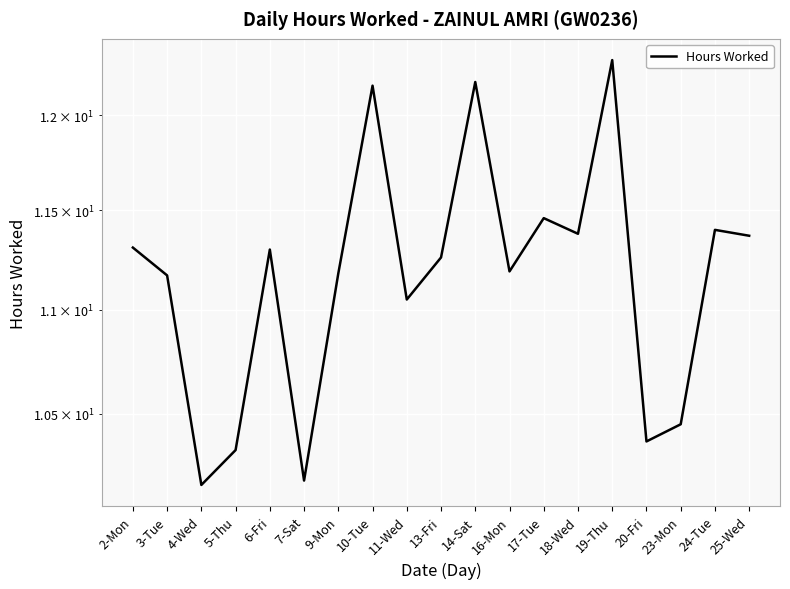

List the labels in order of value, smallest first.

4-Wed, 7-Sat, 5-Thu, 20-Fri, 23-Mon, 11-Wed, 3-Tue, 9-Mon, 16-Mon, 13-Fri, 6-Fri, 2-Mon, 25-Wed, 18-Wed, 24-Tue, 17-Tue, 10-Tue, 14-Sat, 19-Thu